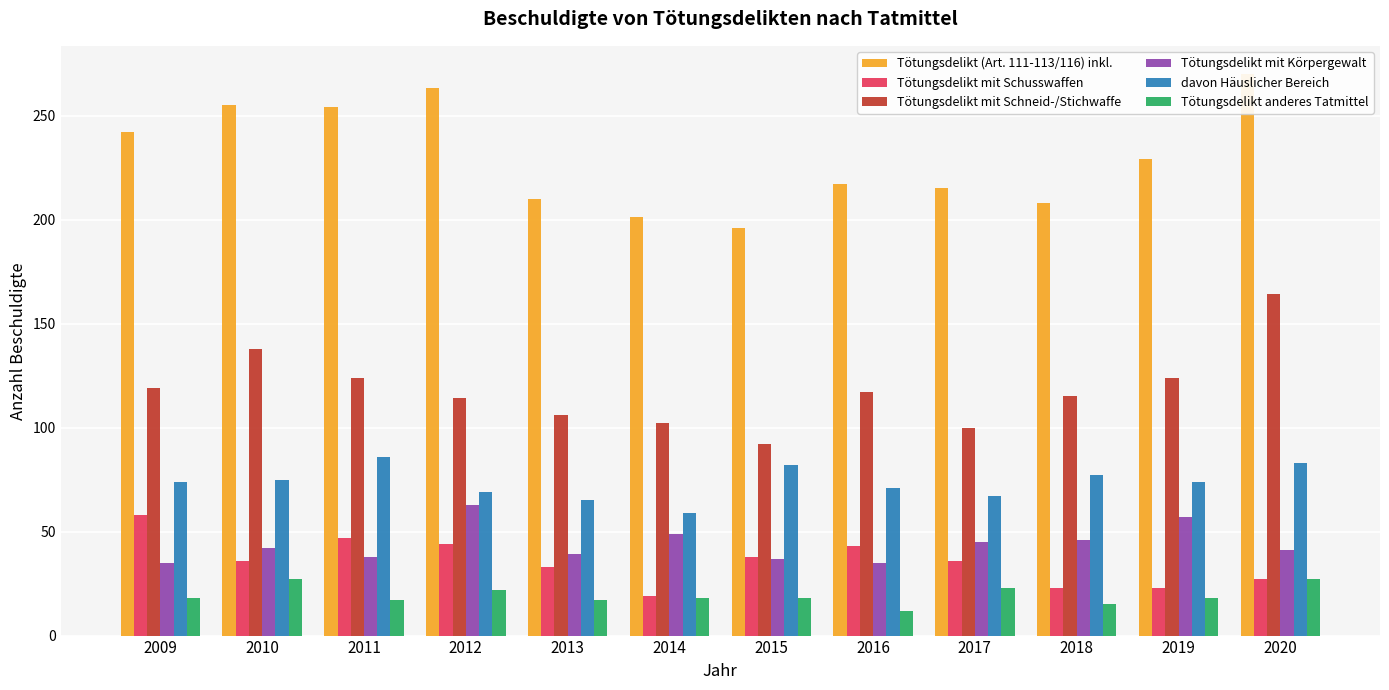

The Tötungsdelikt mit Körpergewalt series shows 46 at 2018. True or false?

True